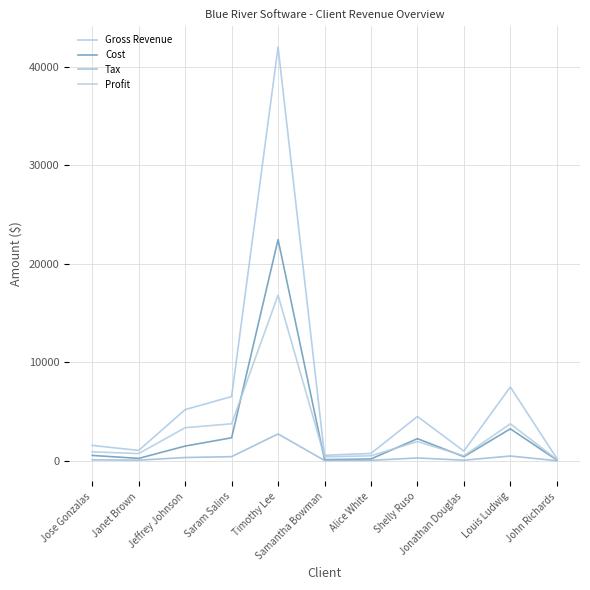

Rank the categories by Gross Revenue value from highest to lowest.

Timothy Lee, Louis Ludwig, Saram Salins, Jeffrey Johnson, Shelly Ruso, Jose Gonzalas, Janet Brown, Jonathan Douglas, Alice White, Samantha Bowman, John Richards